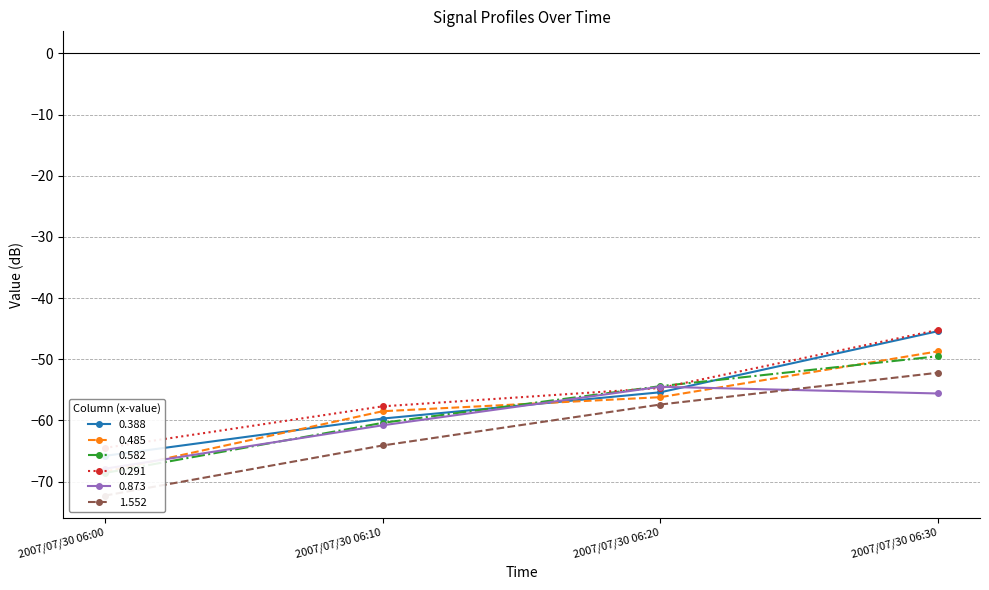

Which series has the widest spread of values?

0.388